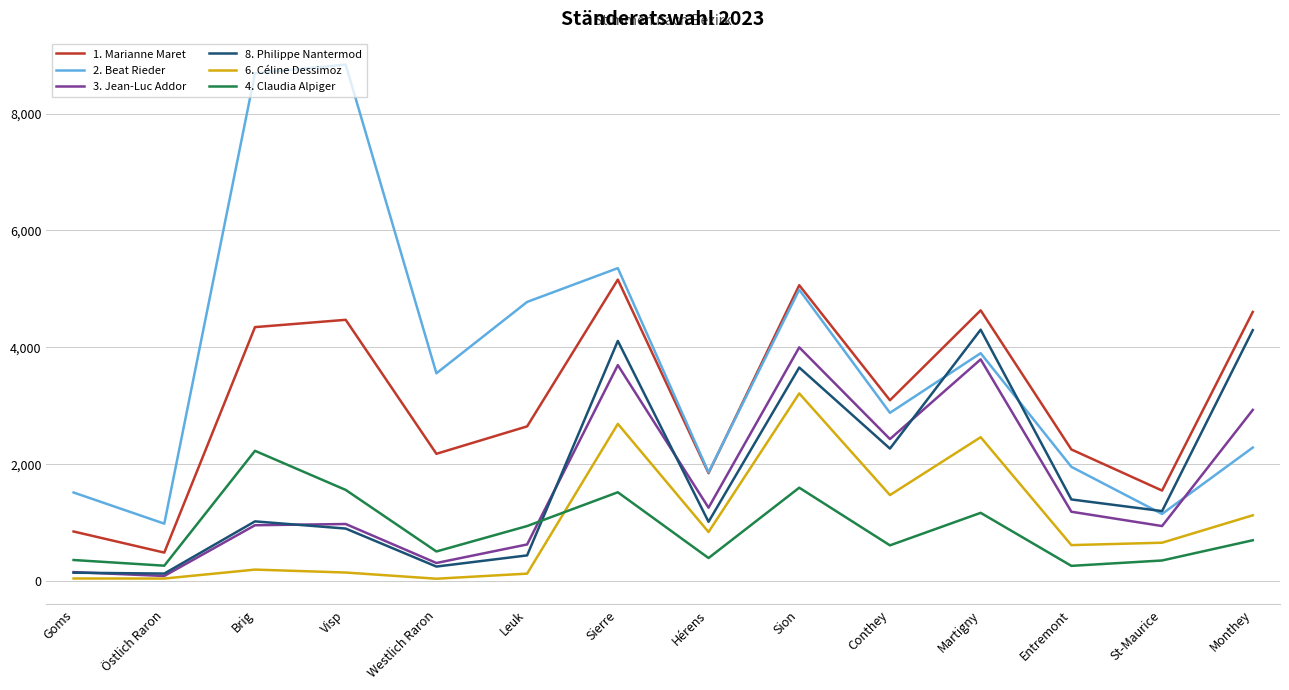

Which series has the largest range (max minus min)?

2. Beat Rieder